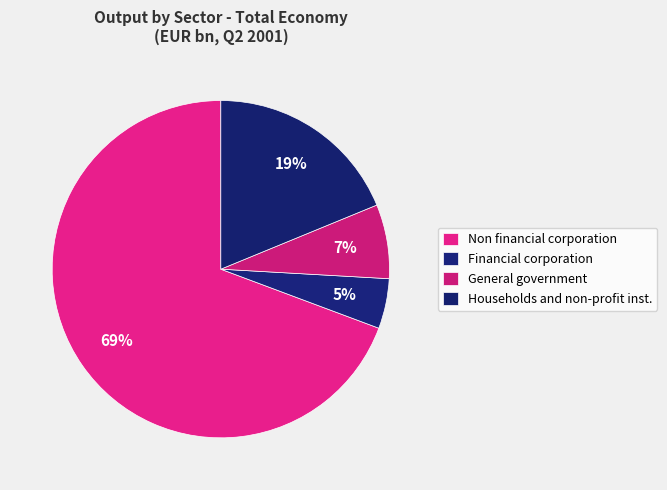

To the nearest percent, what is the average slice percentage?

25%